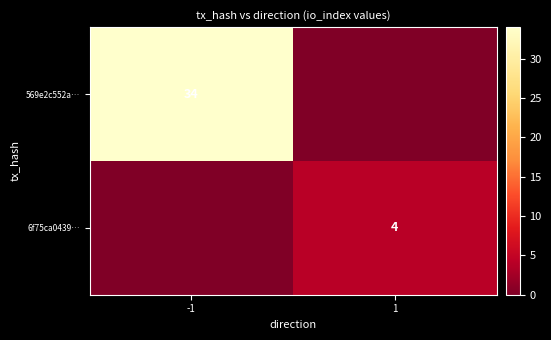

At how many categories does at least one series exceed 6?

1